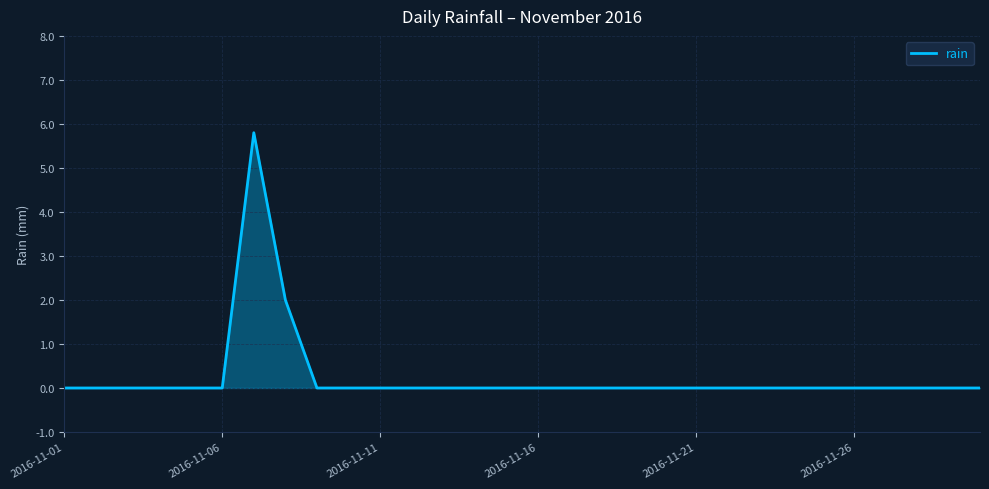

Reading left to right, transcribe all the data shown in this chart.

0.0	0.0	0.0	0.0	0.0	0.0	5.8	2.0	0.0	0.0	0.0	0.0	0.0	0.0	0.0	0.0	0.0	0.0	0.0	0.0	0.0	0.0	0.0	0.0	0.0	0.0	0.0	0.0	0.0	0.0